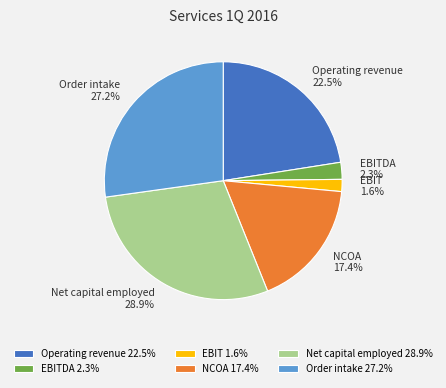

Which has a higher value, NCOA or Operating revenue?

Operating revenue